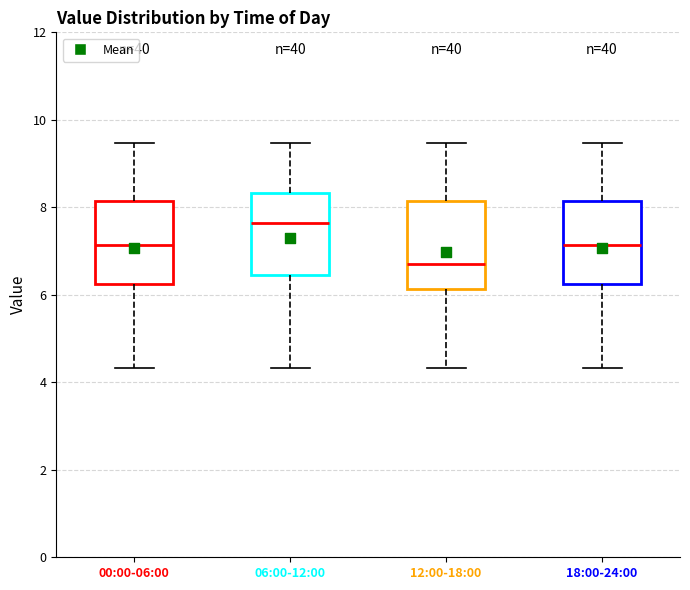

Reading left to right, transcribe this box plot: for each box, give where its median line is, the range the box spans, and where its two whiskers end, as read against the y-axis. The values are not printed on the chart, so give them approximately, as read against the axis.

00:00-06:00: median 7.2, box 6.2 to 8.2, whiskers 4.4 to 9.4
06:00-12:00: median 7.6, box 6.4 to 8.4, whiskers 4.4 to 9.4
12:00-18:00: median 6.8, box 6.2 to 8.2, whiskers 4.4 to 9.4
18:00-24:00: median 7.2, box 6.2 to 8.2, whiskers 4.4 to 9.4